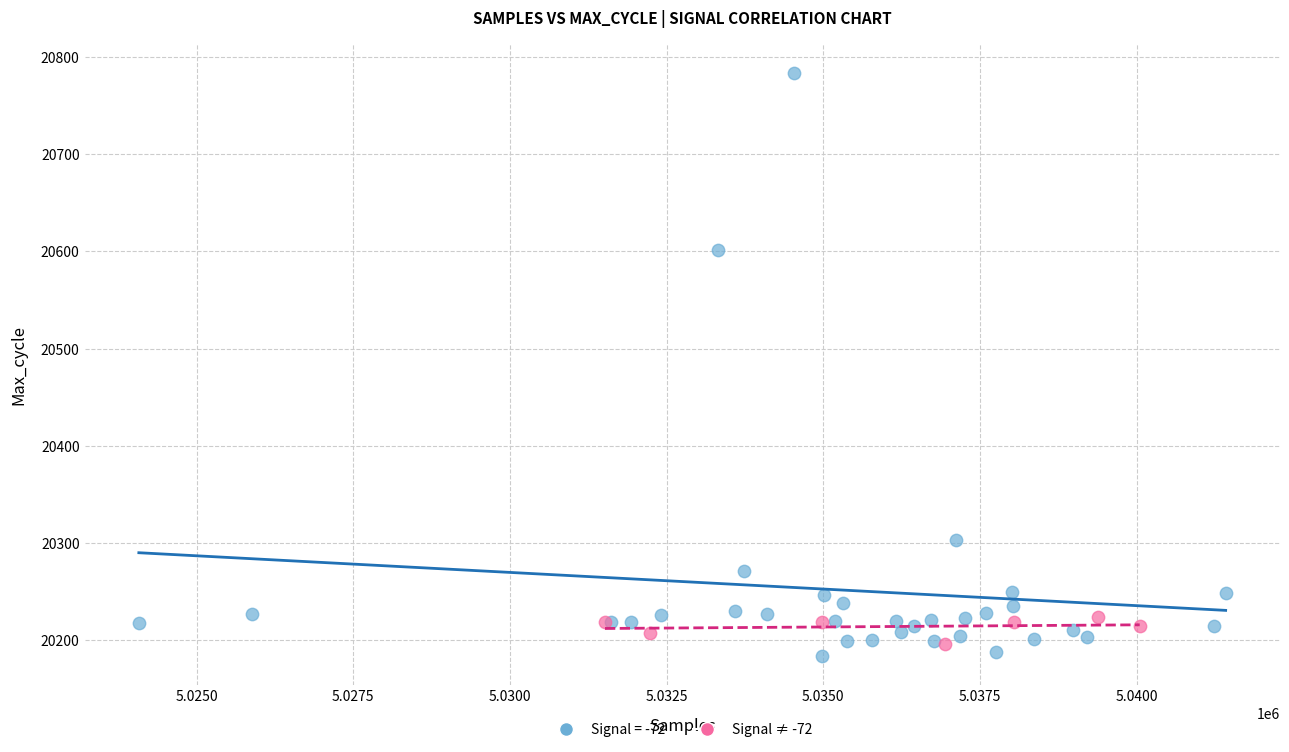

Which series has the largest Y range (max minus min)?

Signal = -72